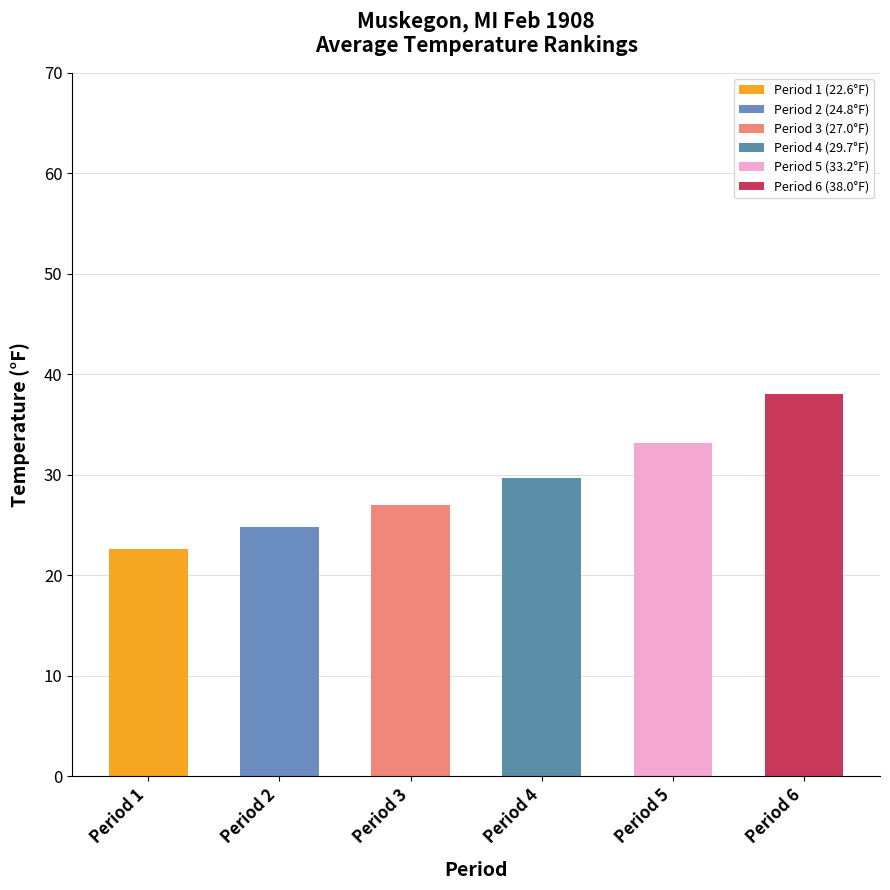

Reading left to right, extract all data points from this chart.

22.6	24.8	27.0	29.7	33.2	38.0